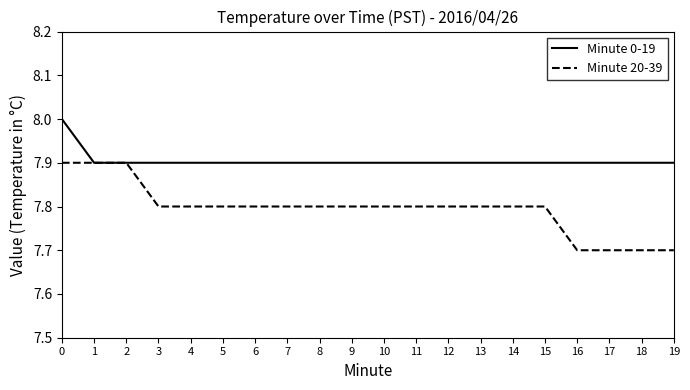

What is the maximum value for Minute 20-39?

7.9